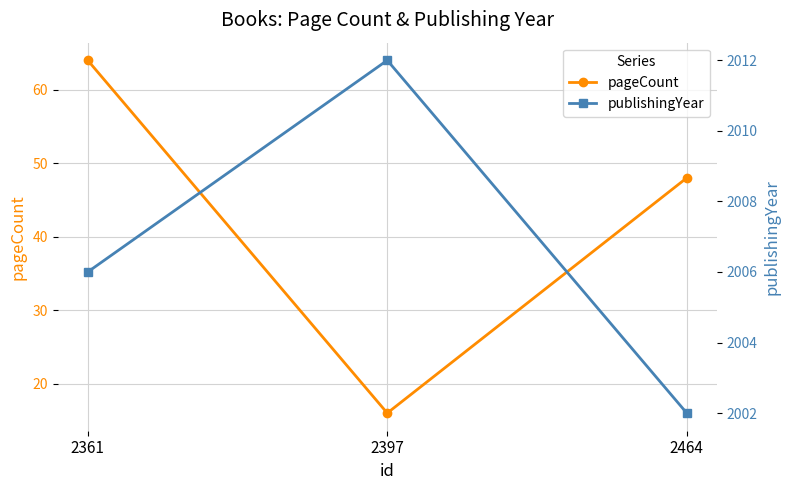

Count the pageCount values in the range 16 to 64.

3